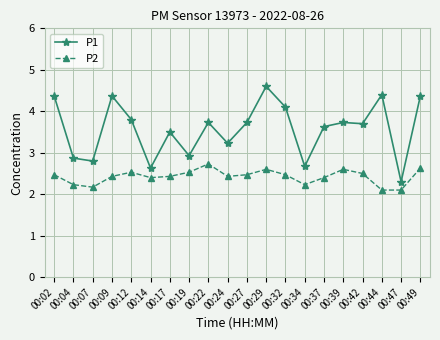

Where is the first local maximum for P1?

00:09